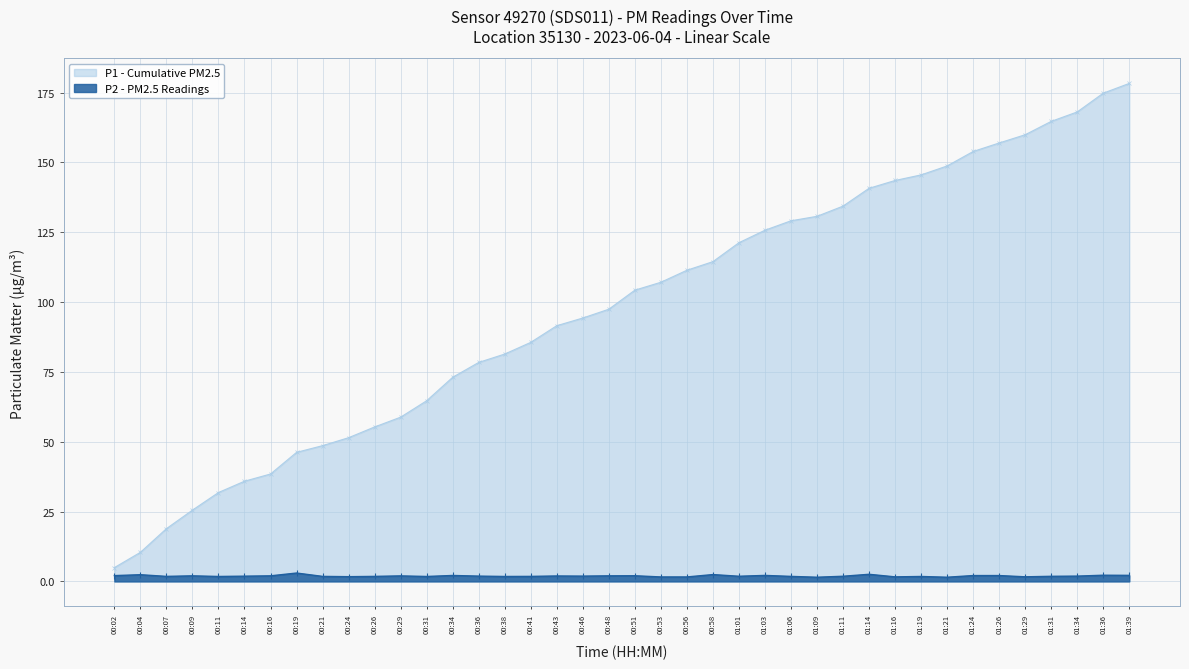

List the labels in order of value, largest first.

00:19, 01:14, 00:58, 00:04, 01:36, 01:39, 01:03, 00:34, 01:24, 01:26, 00:02, 00:51, 00:09, 00:16, 00:48, 00:29, 00:43, 00:36, 00:46, 01:34, 00:14, 01:01, 01:11, 01:31, 00:07, 00:21, 00:26, 00:41, 01:06, 00:11, 00:31, 00:38, 01:19, 00:24, 01:29, 01:16, 00:53, 00:56, 01:09, 01:21